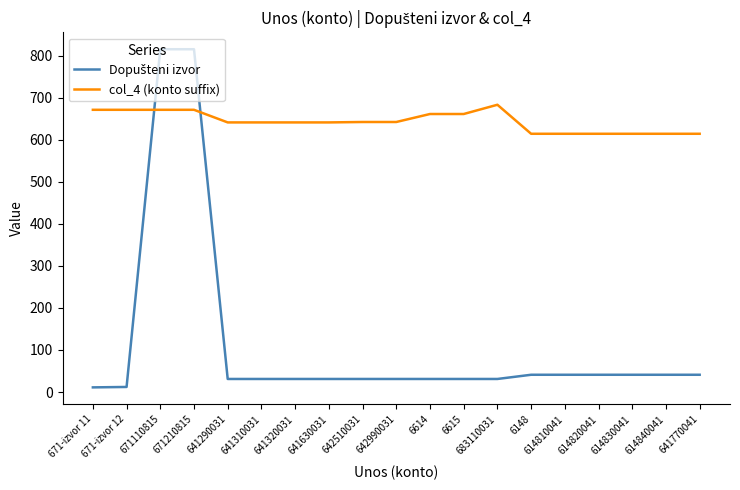

What is the total value across all series at 671210815?

1486